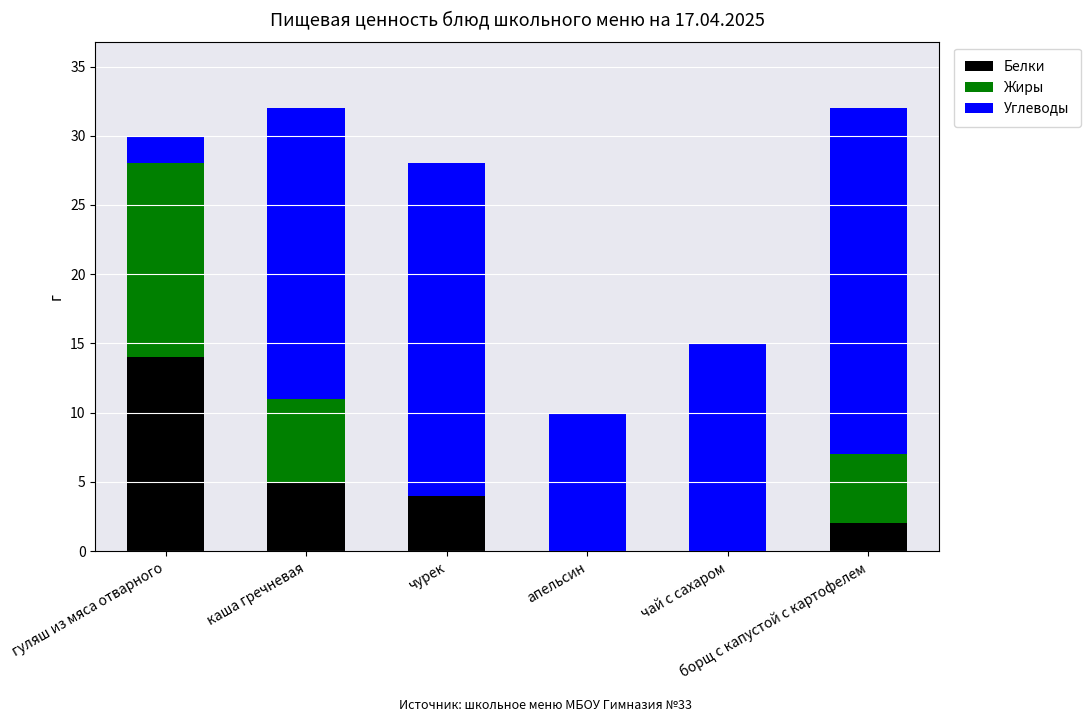

What are all the series names shown in the legend?

Белки, Жиры, Углеводы